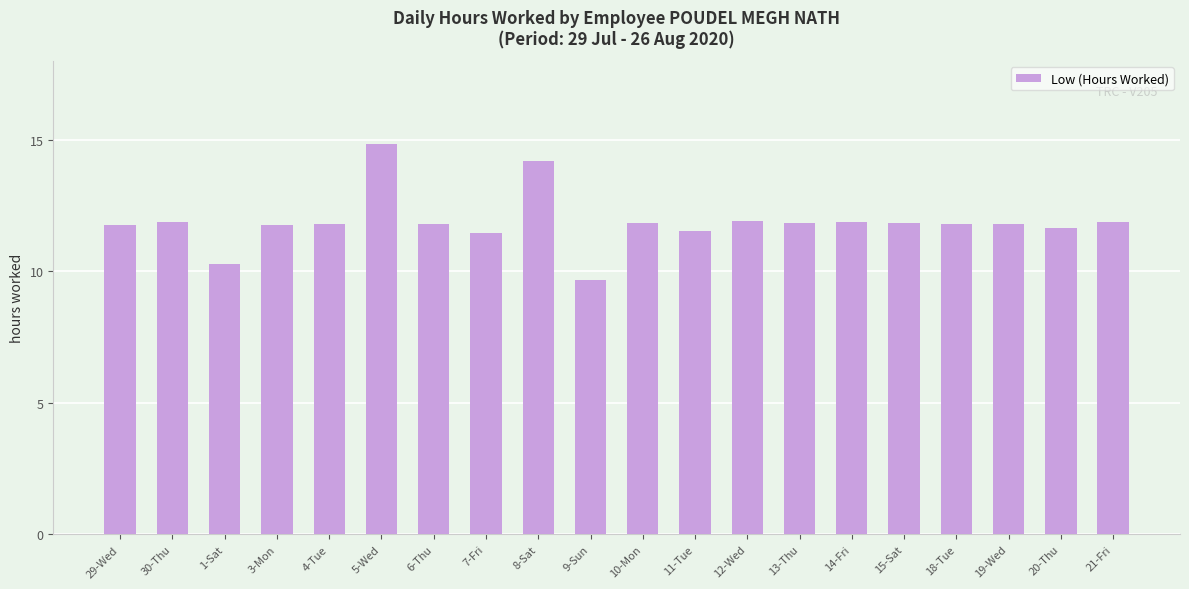

What is the sum of all values?

237.5